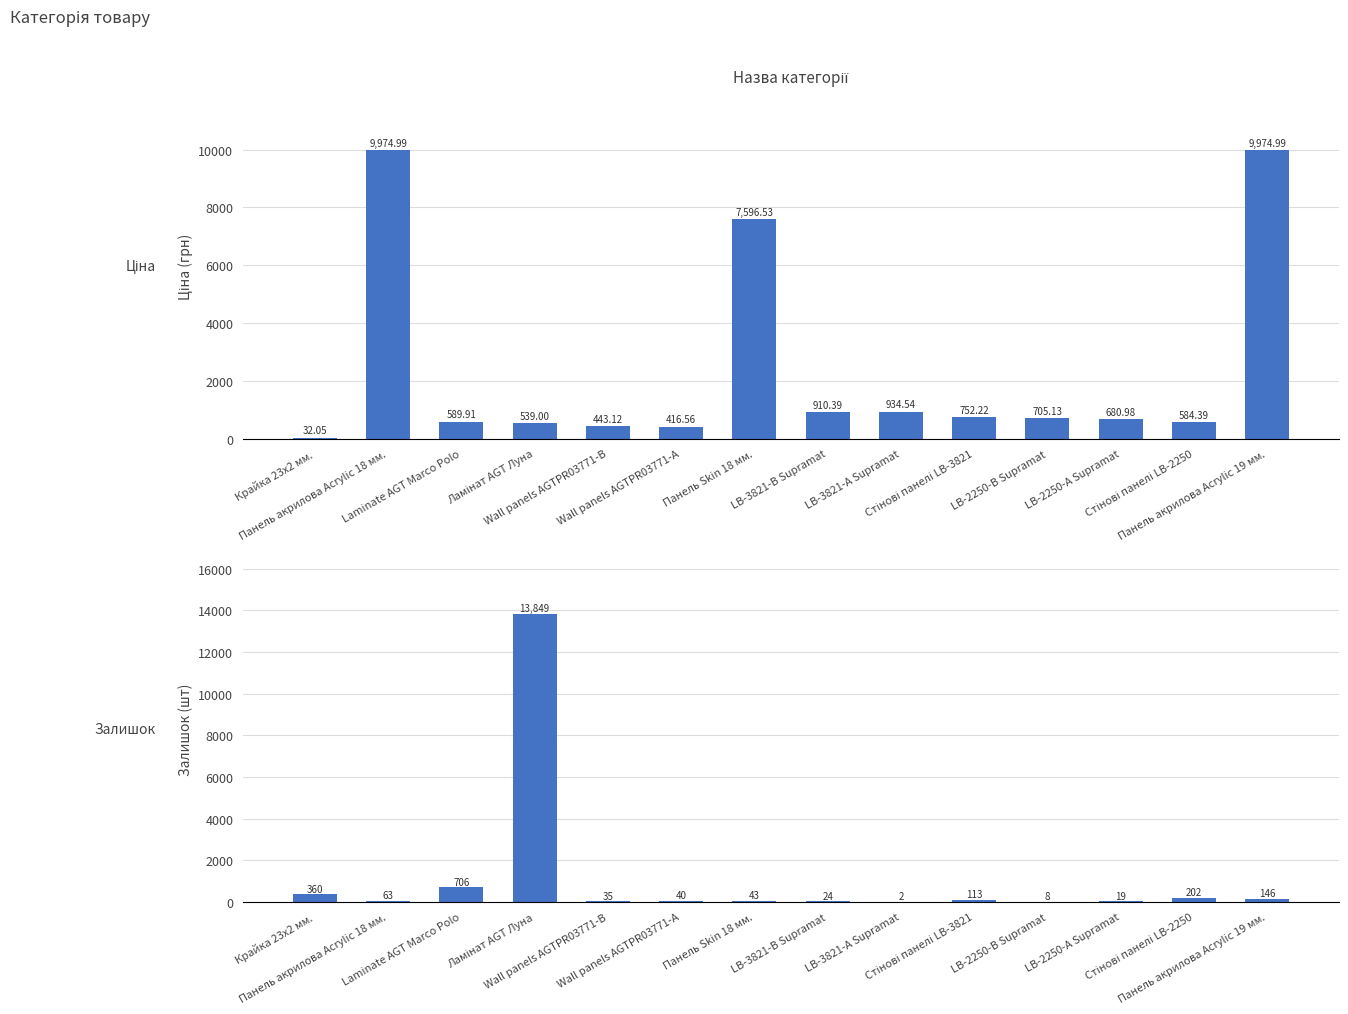

How many categories are shown in the chart?

14